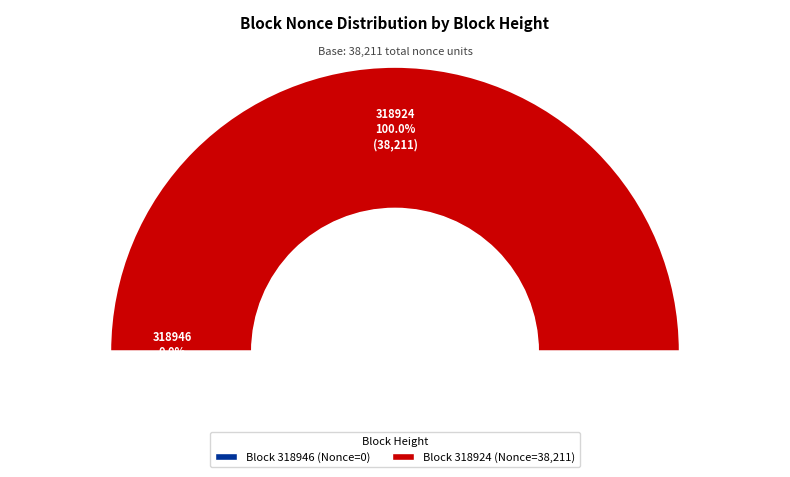

Is it true that 318946 is 15% of the pie?

False